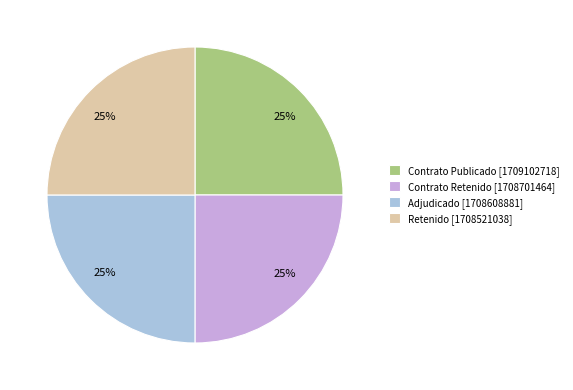

To the nearest percent, what percentage of the pie is Contrato Publicado [1709102718]?

25%